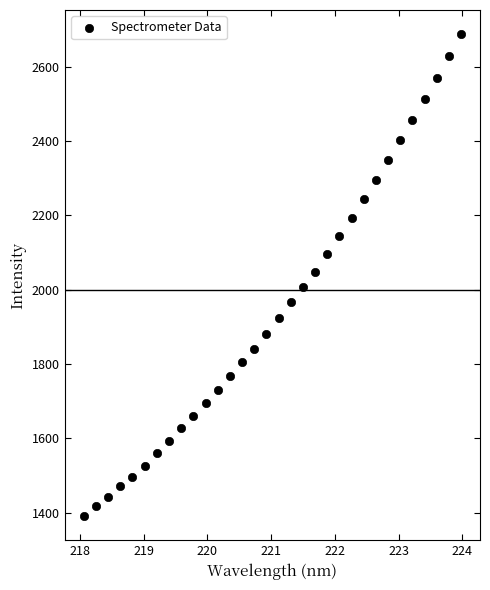

What is the range of X values (max minus min)?

5.9